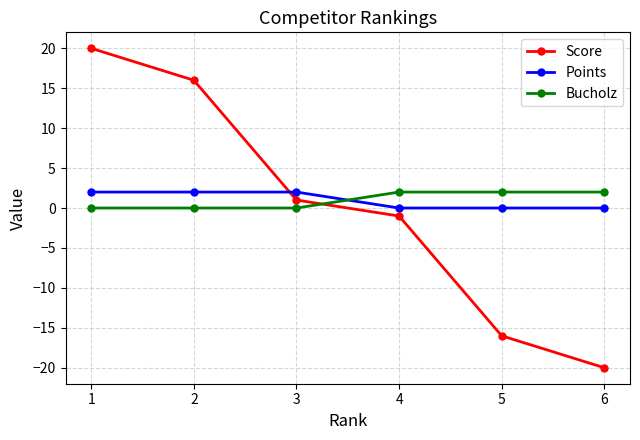

What is the difference between the highest and lowest values at 3?

2